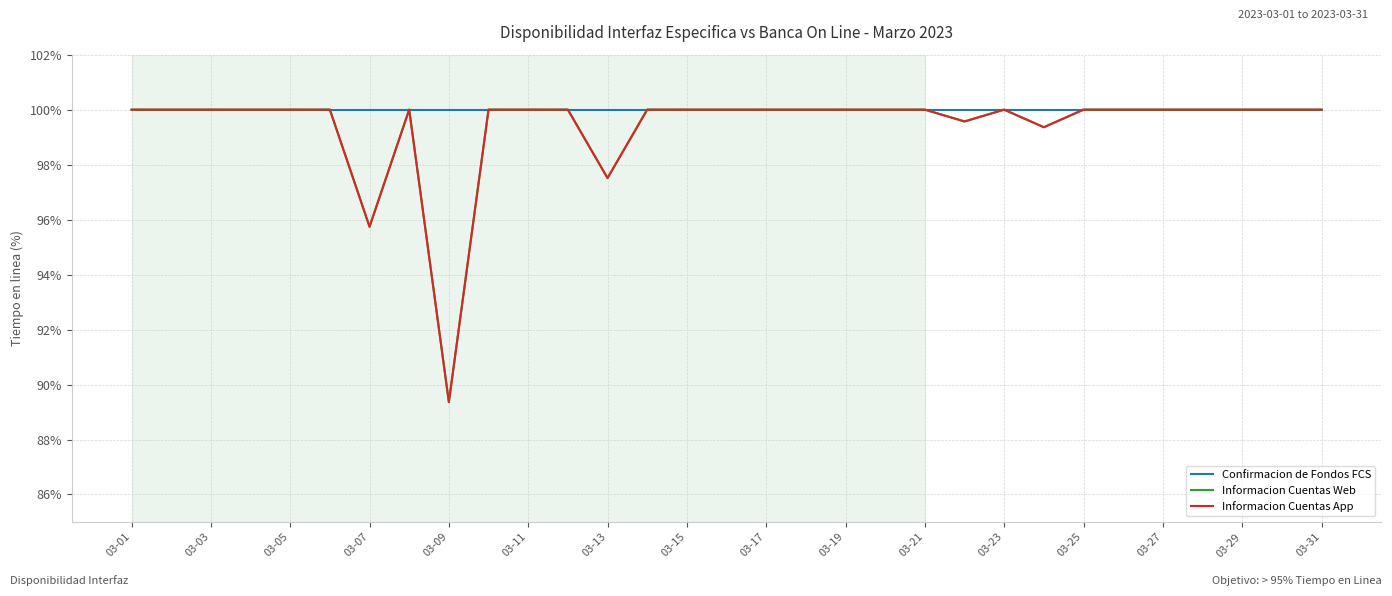

Does the chart display data point markers on the line(s)?

No